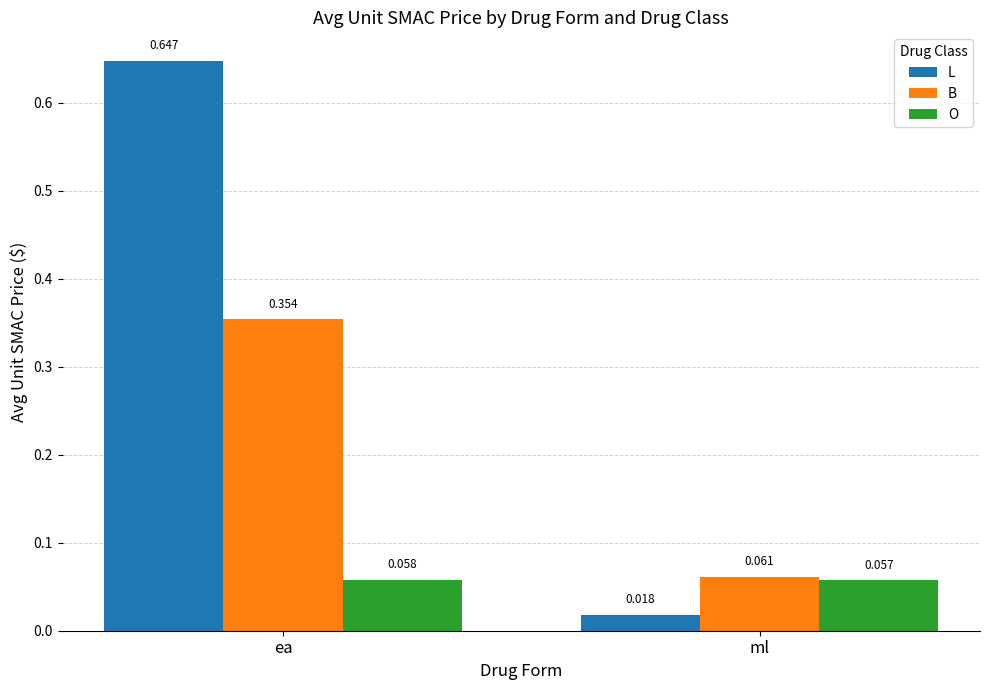

Rank the series by their maximum value, from highest to lowest.

L, B, O